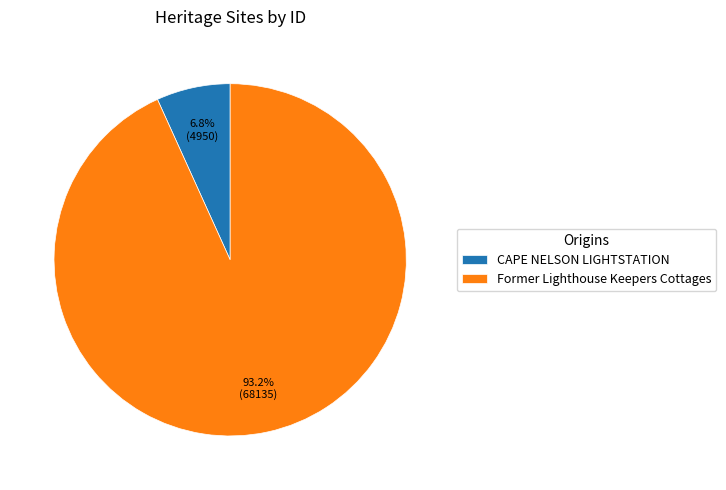

How many segments does this pie chart have?

2